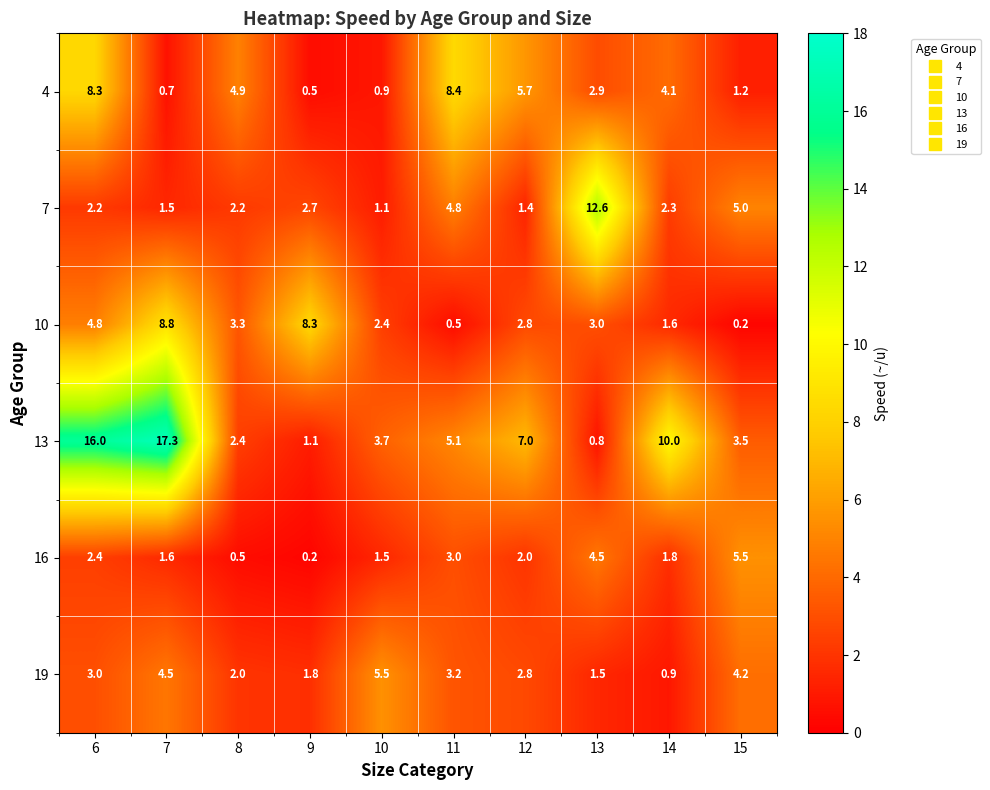

Rank the series at 9 from lowest to highest value.

16, 4, 13, 19, 7, 10